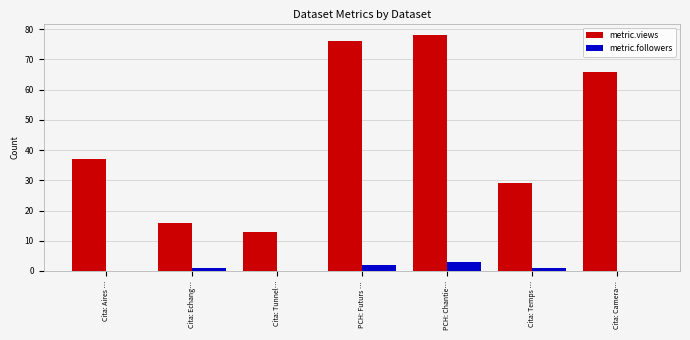

What is the highest value of the metric.views series?

78